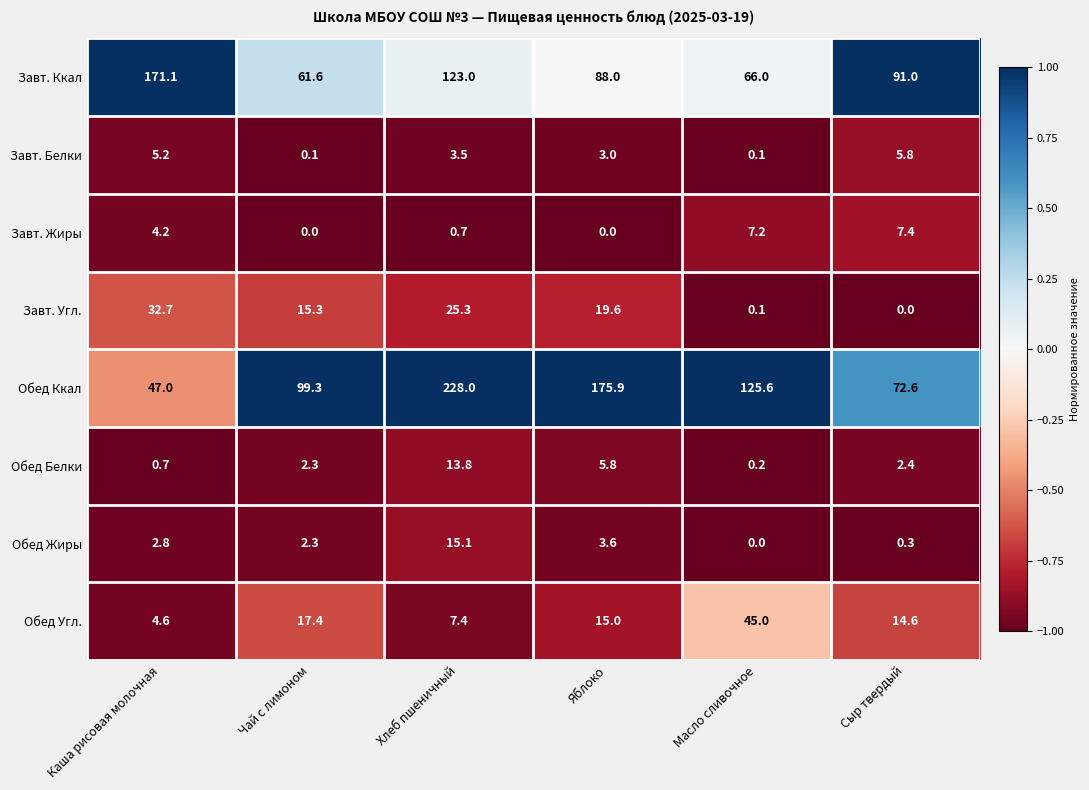

What is the difference between the highest and lowest values at Каша рисовая молочная?

170.4